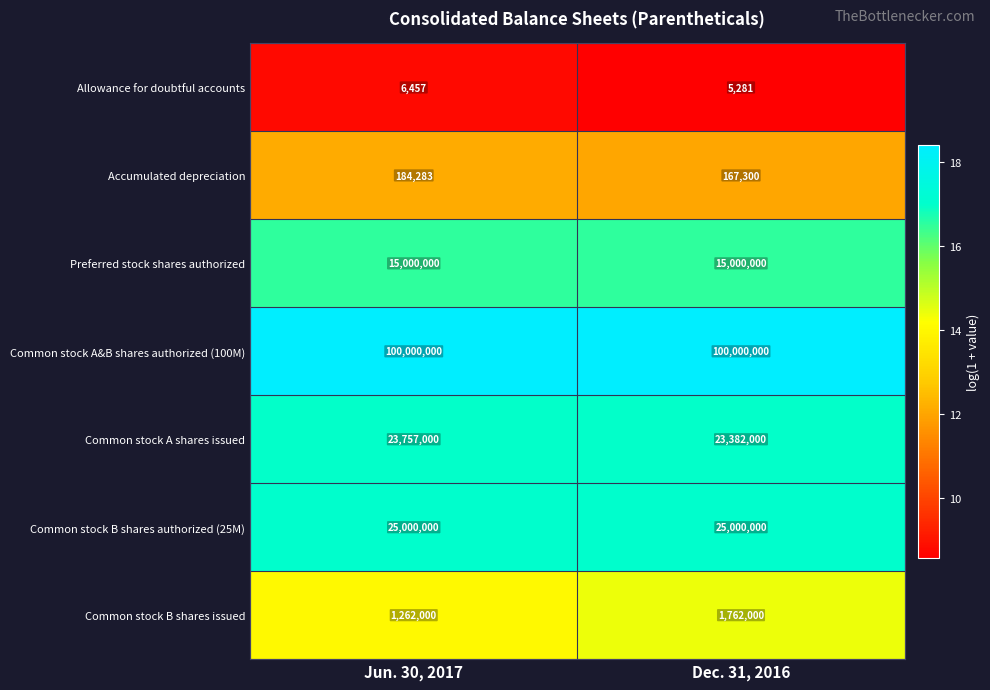

What is the difference between the Common stock A shares issued values at Jun. 30, 2017 and Dec. 31, 2016?

375000